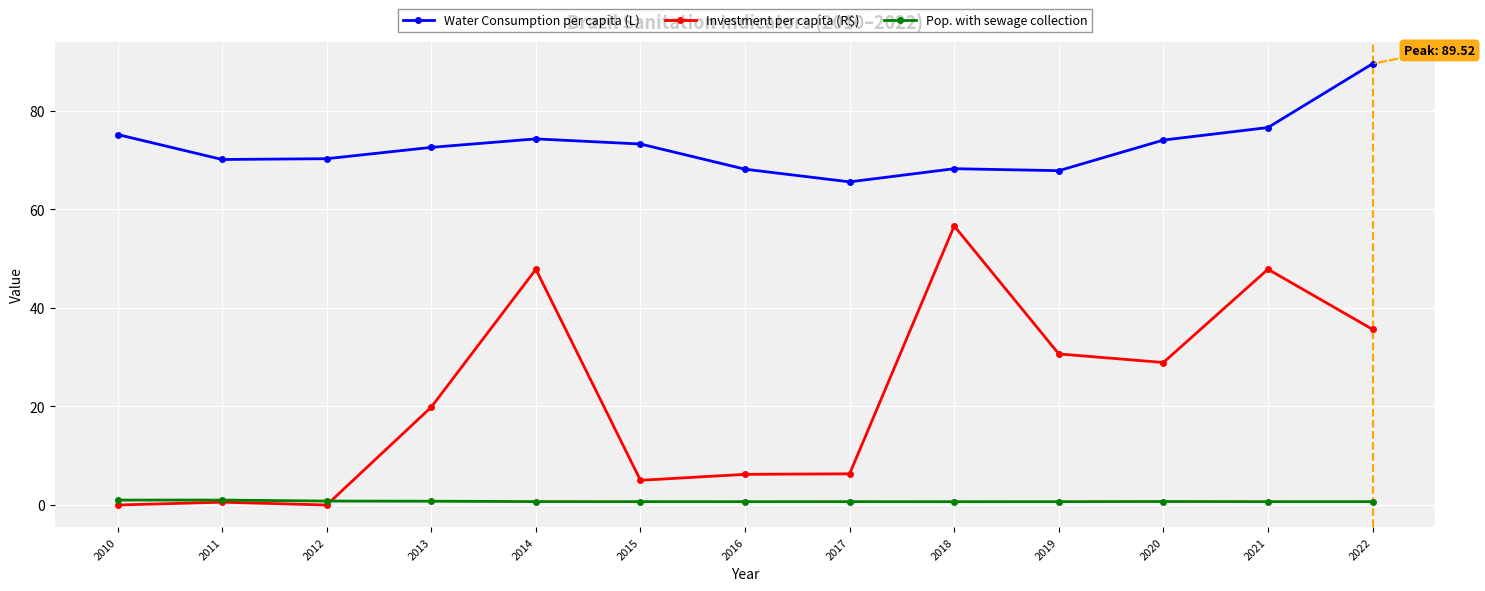

What is the spread (max minus min) of values at 2014?

73.6